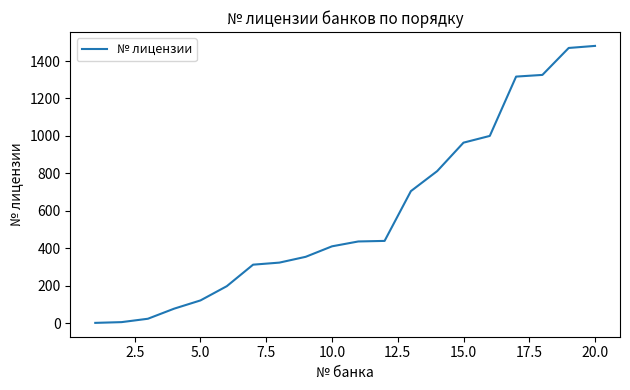

What is the minimum value shown in the chart?

1